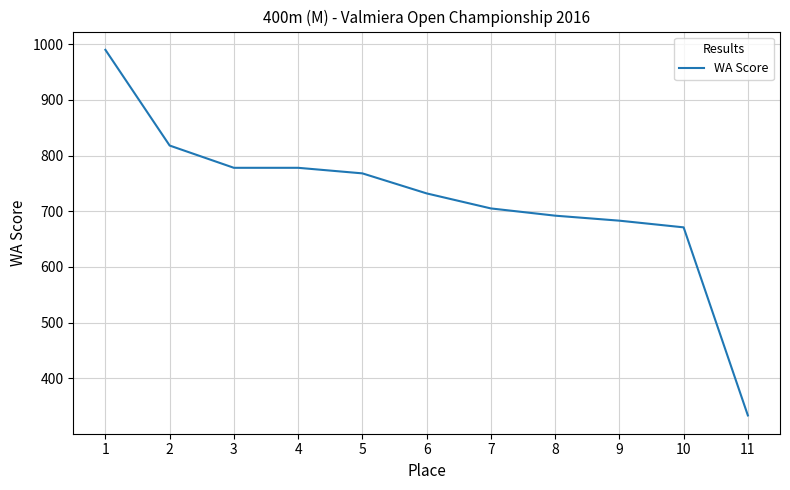

Is it true that the value at 9 is 683?

True